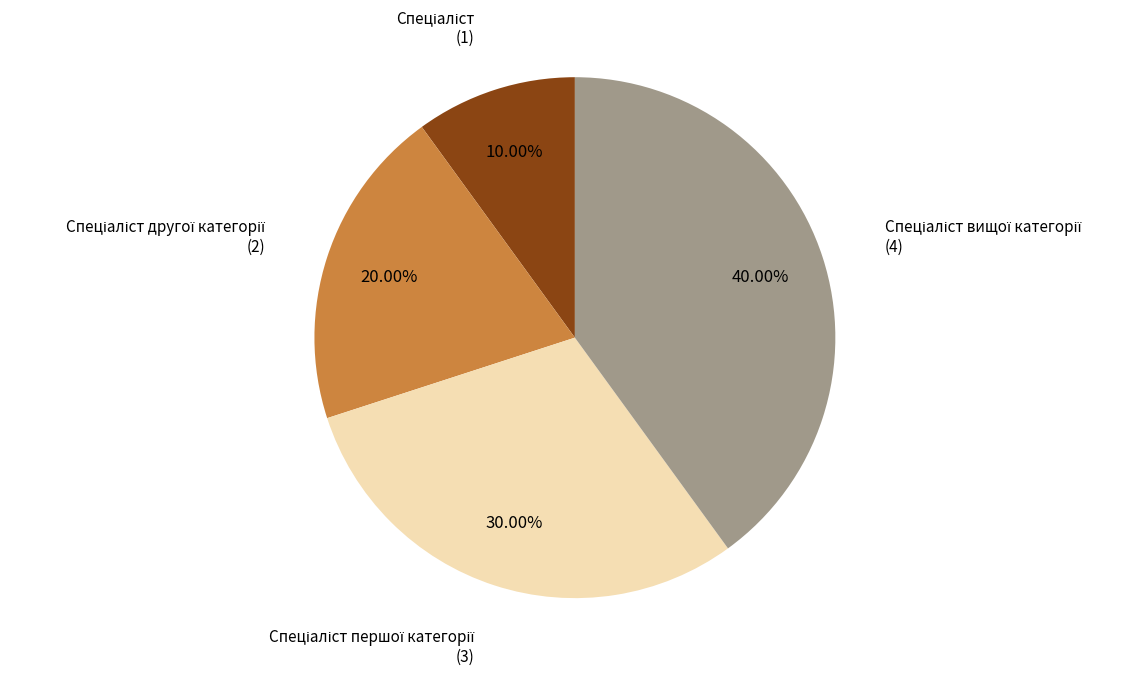

Does any single category account for the majority?

No